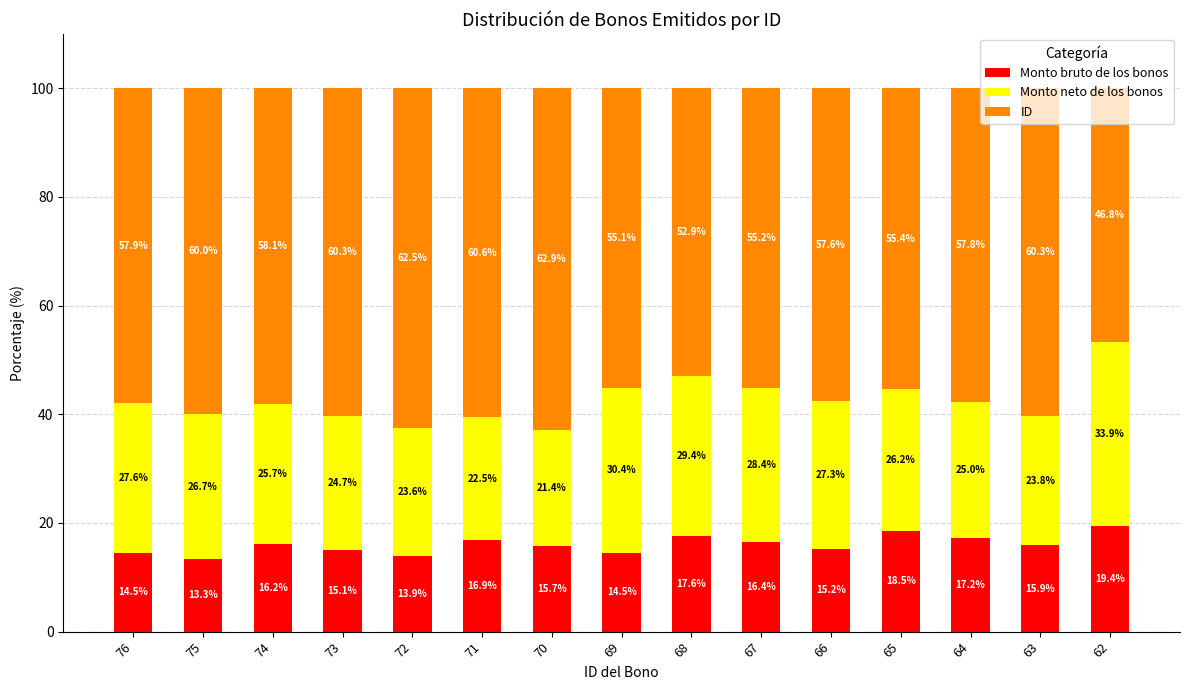

What is the difference between the maximum and second lowest values in the Monto bruto de los bonos series?

5.5